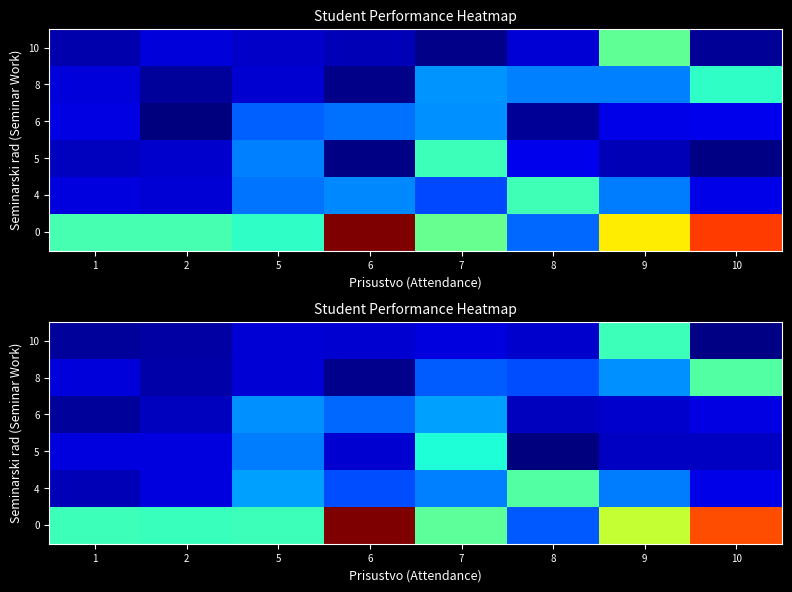

What is the lowest value of the row_4 series?

0.1